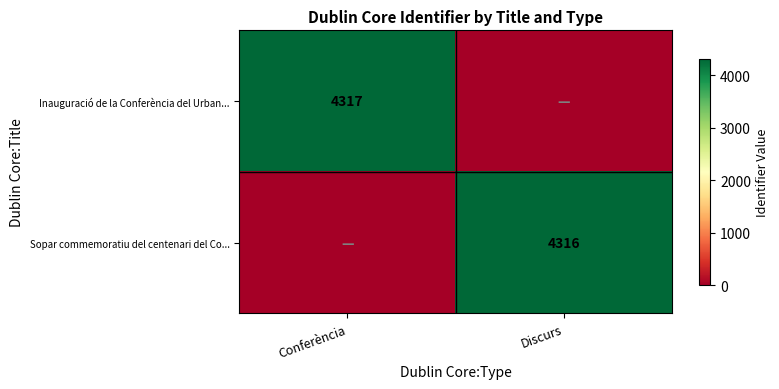

The value of Inauguració de la Conferència del Urban... at Conferència is 4317. True or false?

True